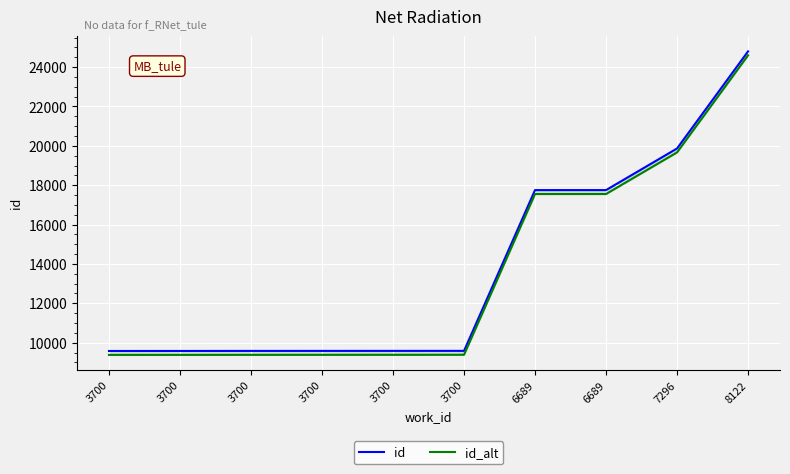

Rank the series by their maximum value, from highest to lowest.

id, id_alt